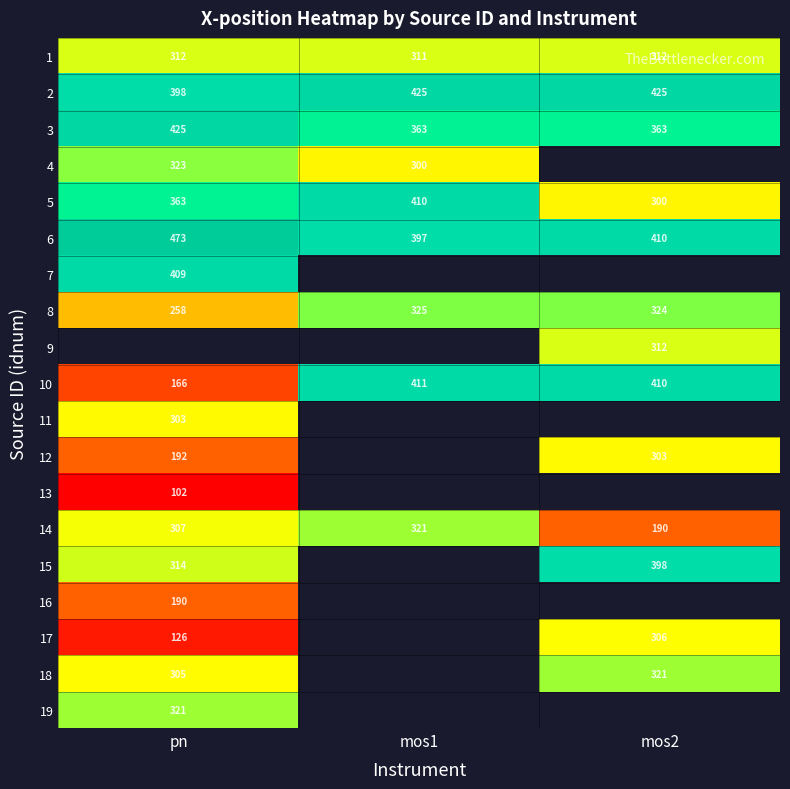

Is it true that 18 equals 321.2 at mos2?

True